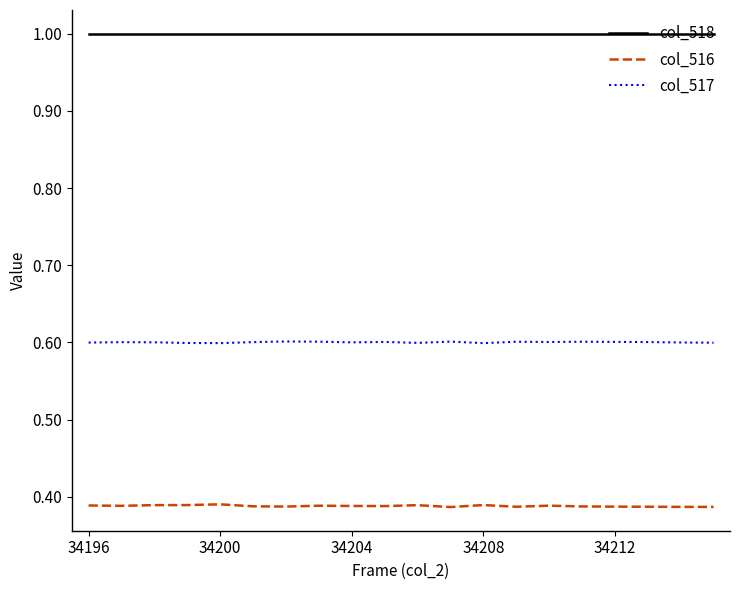

Which series has the largest total across all categories?

col_518